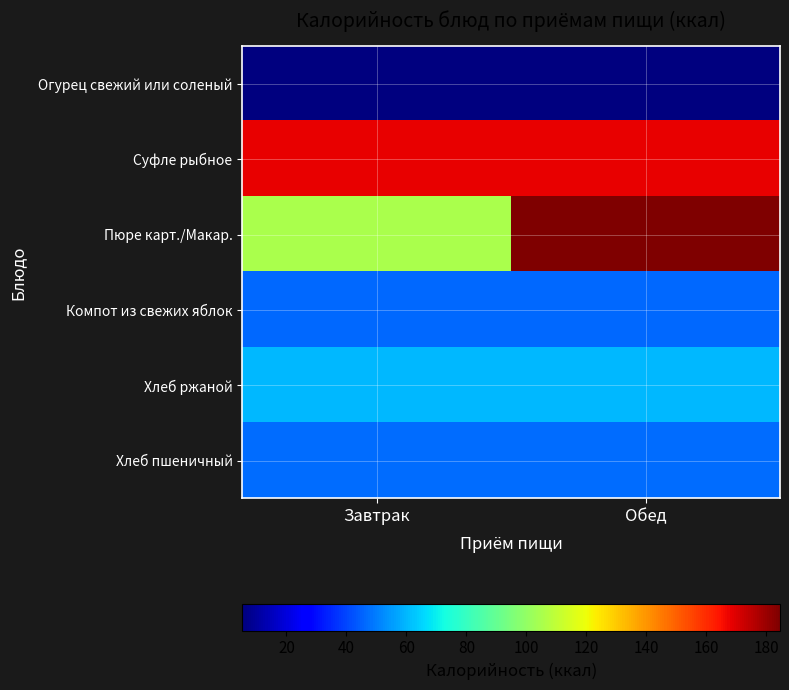

How many categories are shown in the chart?

2